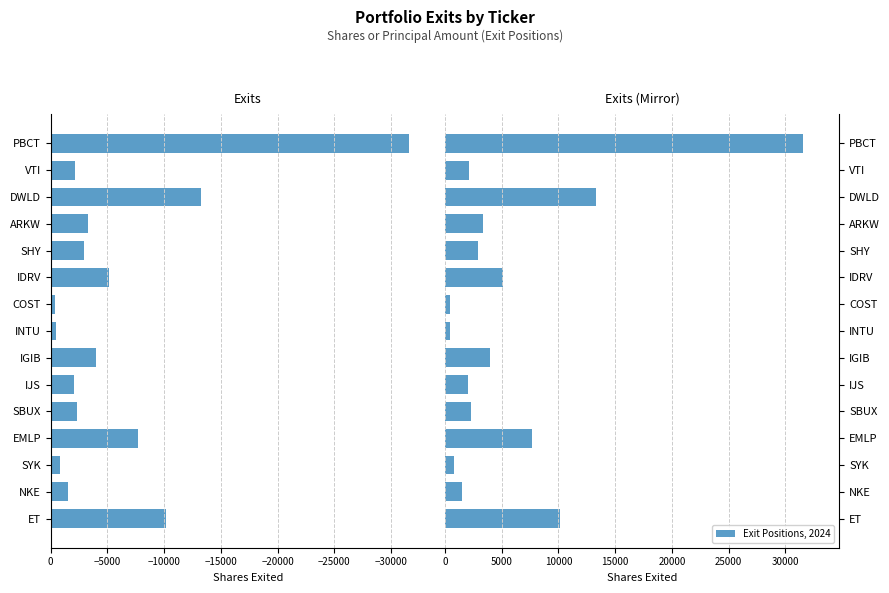

What is the smallest value displayed?

399